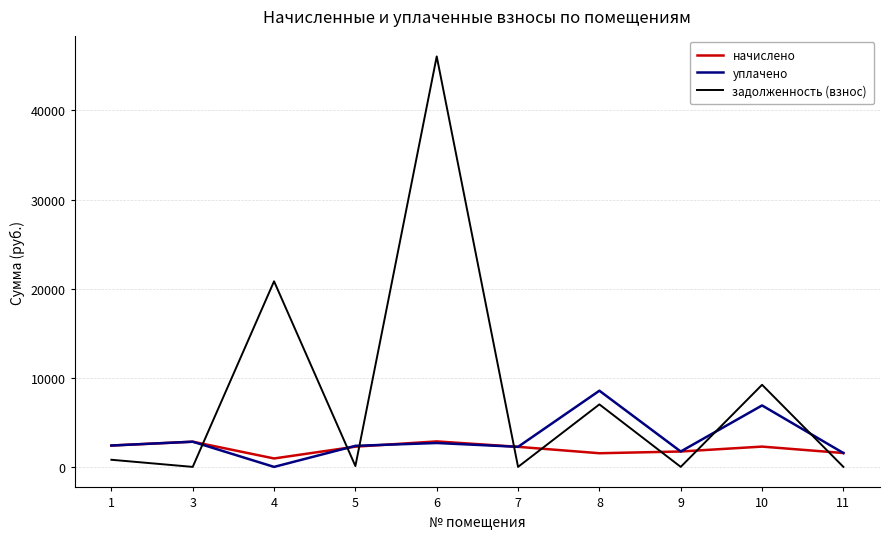

At which category is the sum across all series the highest?

6